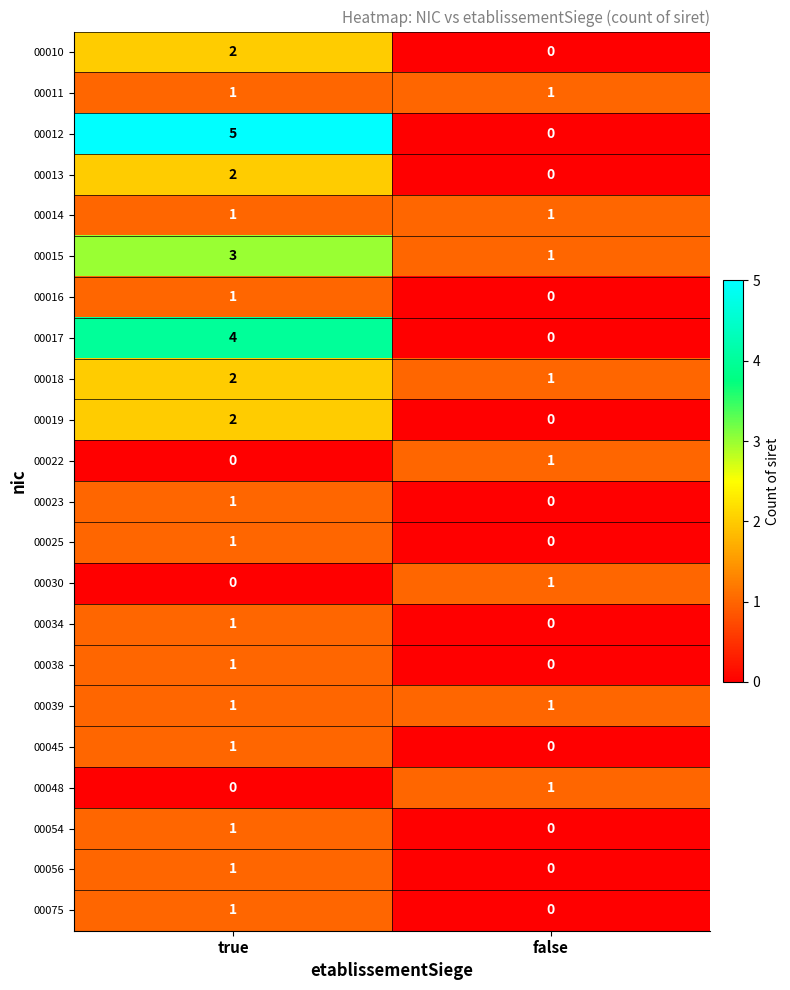

List the labels in order of 00034 value, largest first.

true, false